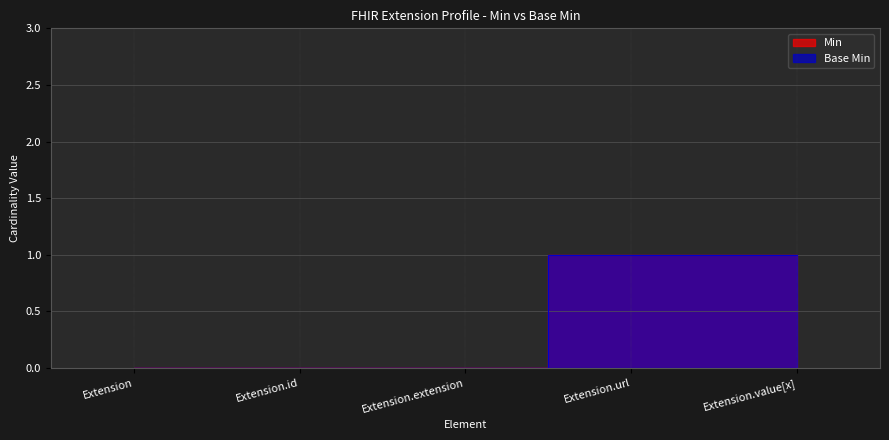

Is the value of Base Min at Extension.url greater than the value of Min at Extension.extension?

Yes